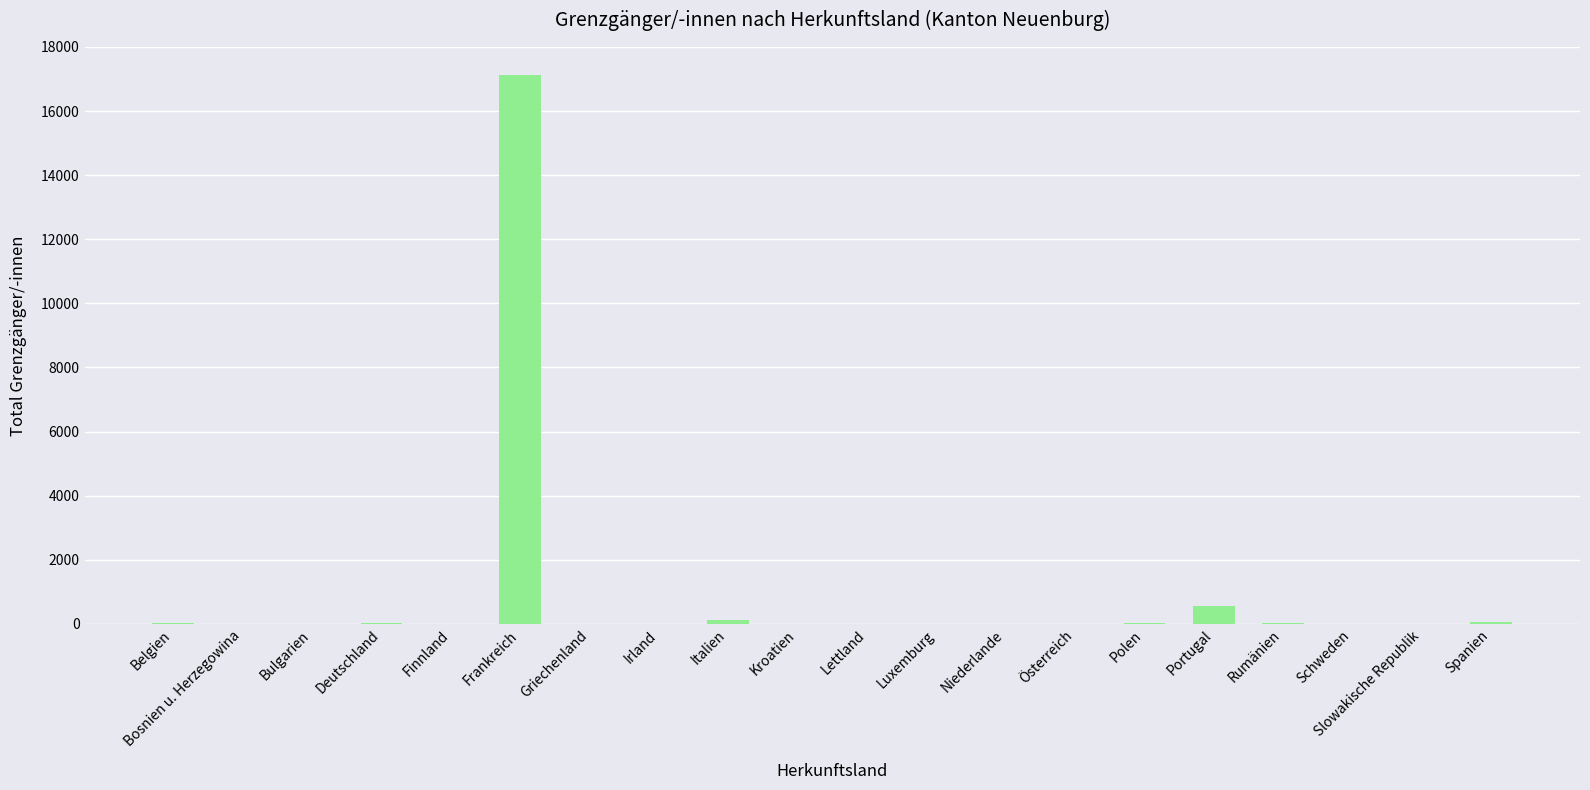

What is the greatest value displayed?

17129